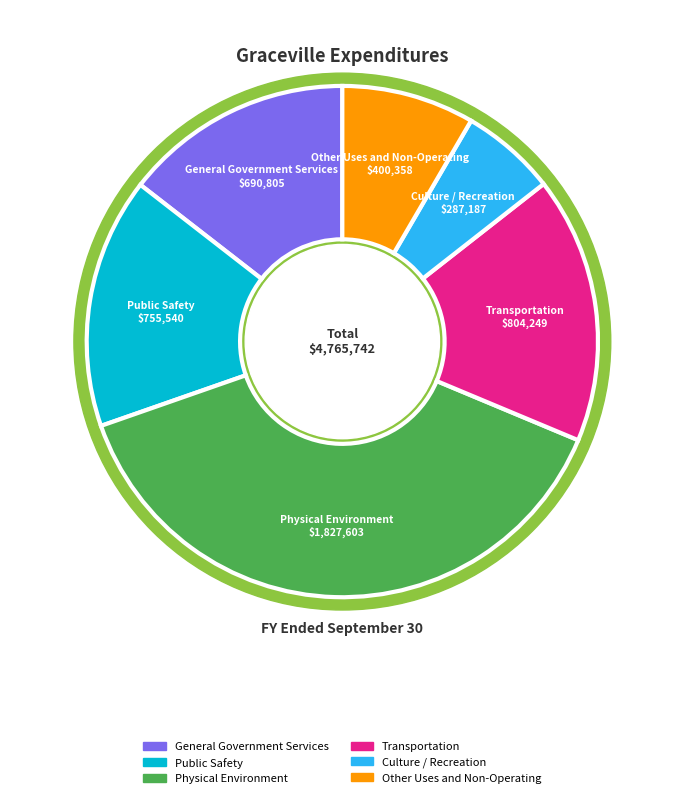

What is the ratio of the value at Public Safety to the value at Physical Environment?

0.4